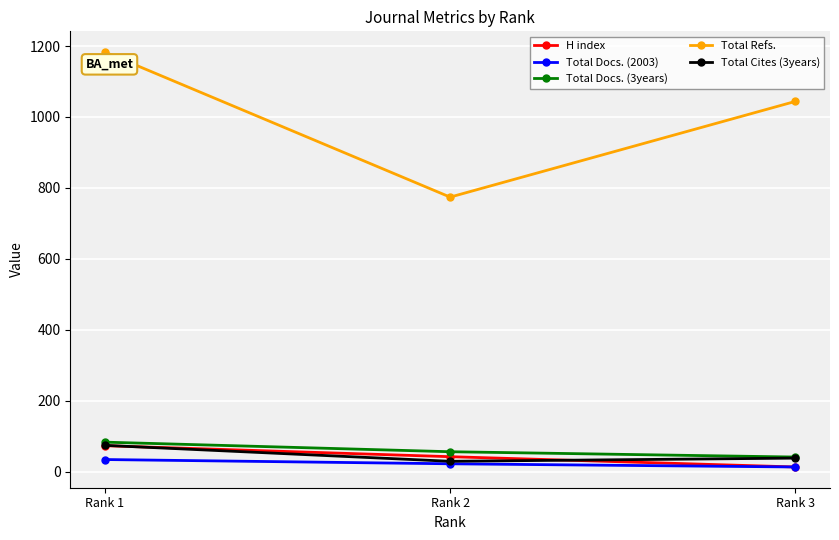

Is the value of Total Docs. (3years) at Rank 2 greater than the value of Total Refs. at Rank 1?

No